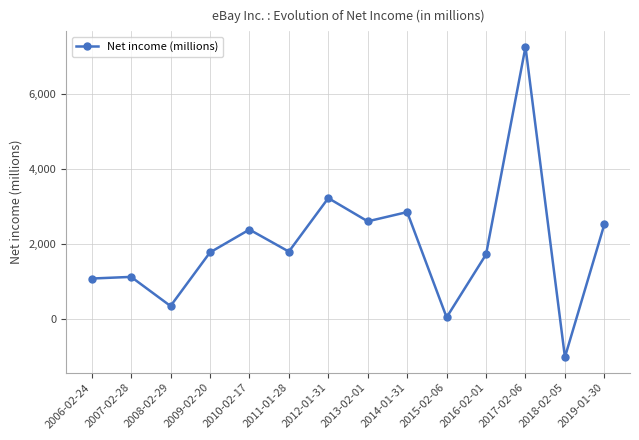

What is the ratio of the value at 2012-01-31 to the value at 2019-01-30?

1.3